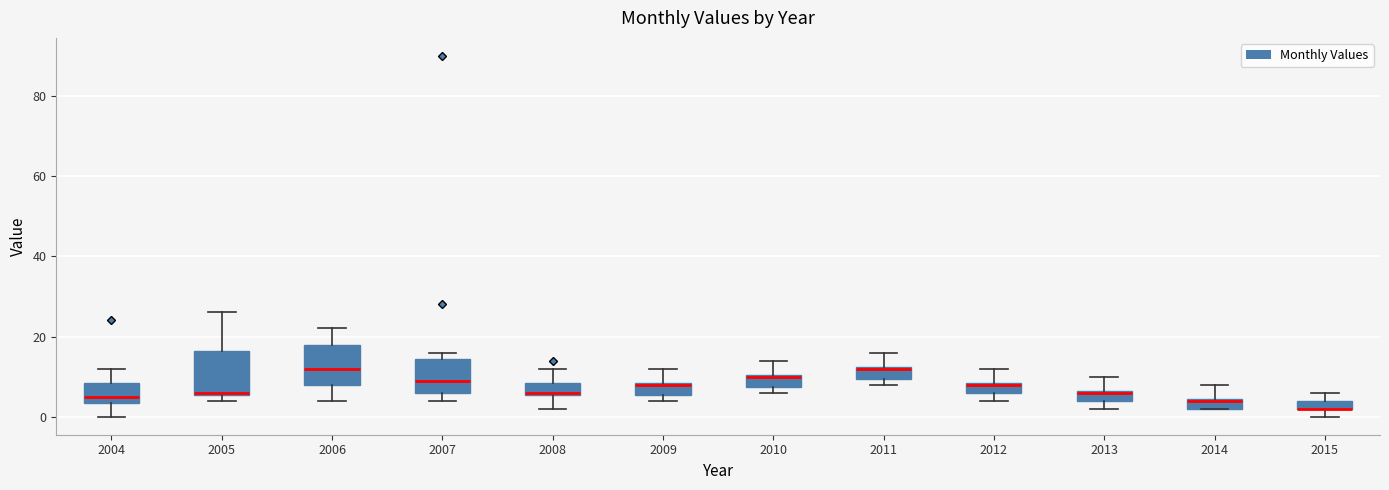

Where does the upper whisker of the box at x = 2008 end on the y-axis? The values are not printed on the chart, so give them approximately, as read against the axis.

12